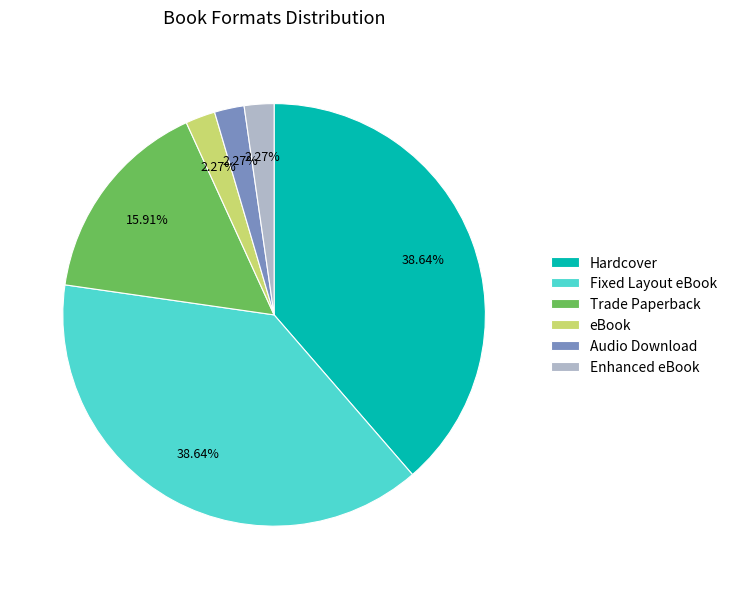

Which has a higher value, Enhanced eBook or Fixed Layout eBook?

Fixed Layout eBook